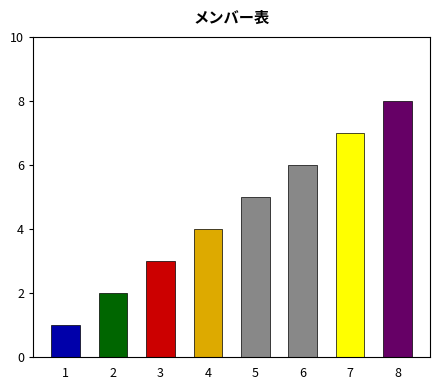

Reading left to right, what are all the values shown in this chart?

1	2	3	4	5	6	7	8